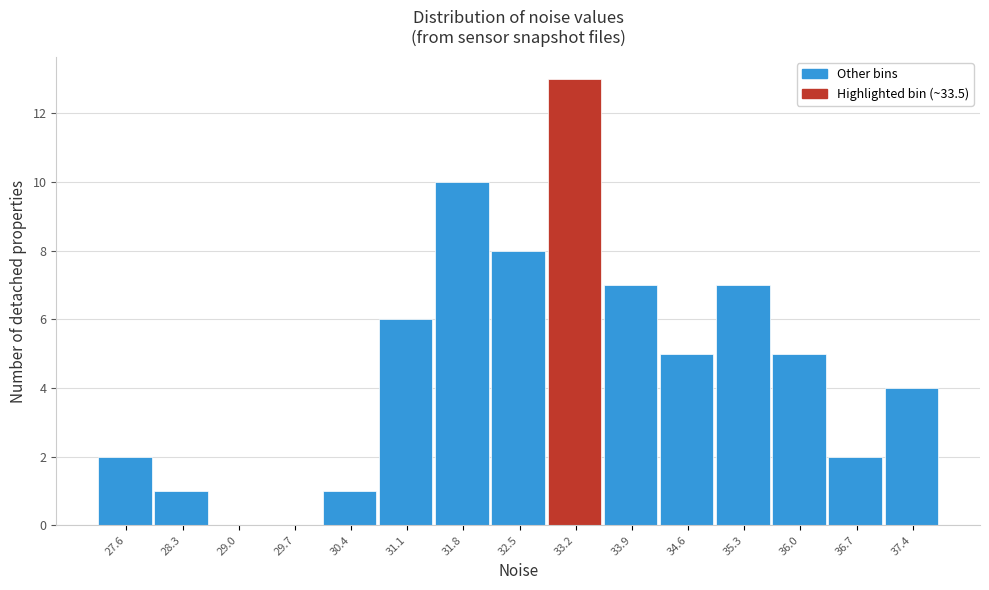

Reading left to right, transcribe this chart: for each bar, give the range it covers on the x-axis and its height. Neither the bar edges nor the heights are printed on the chart, so give them approximately, as read against the axes.

27.3 to 28.0: 2
28.0 to 28.7: 1
28.7 to 29.4: 0
29.4 to 30.1: 0
30.1 to 30.8: 1
30.8 to 31.5: 6
31.5 to 32.2: 10
32.2 to 32.9: 8
32.9 to 33.6: 13
33.6 to 34.3: 7
34.3 to 35.0: 5
35.0 to 35.7: 7
35.7 to 36.4: 5
36.4 to 37.1: 2
37.1 to 37.8: 4